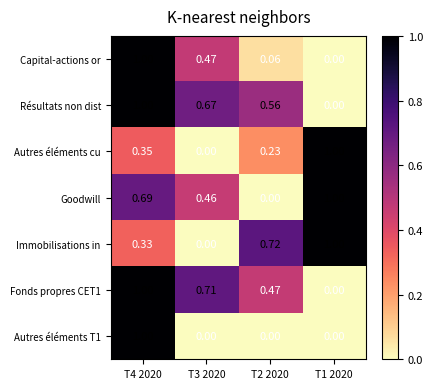

Which series has the largest total across all categories?

Résultats non dist